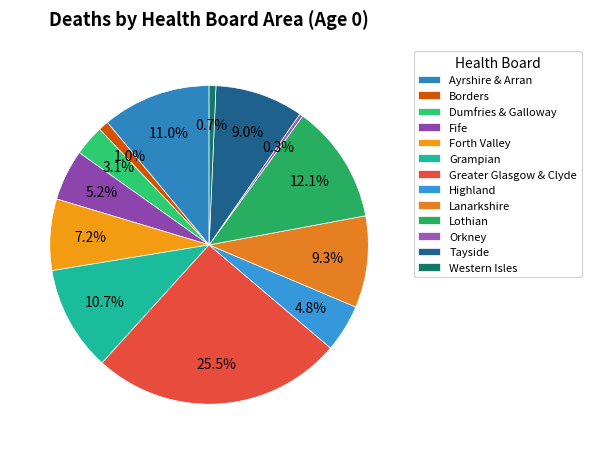

The Western Isles slice represents 11% of the pie. True or false?

False